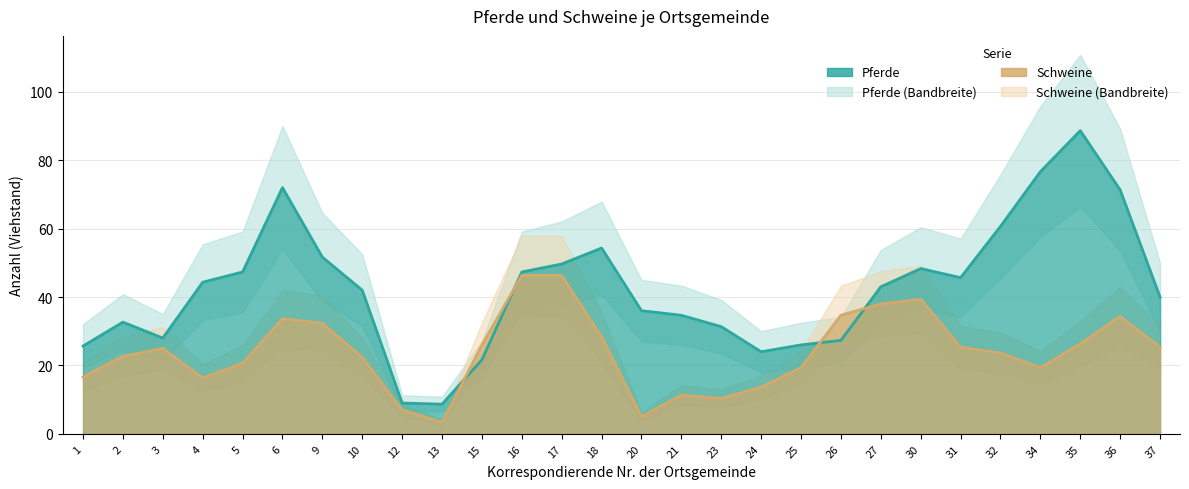

How many values in the Pferde series are below 40?

13